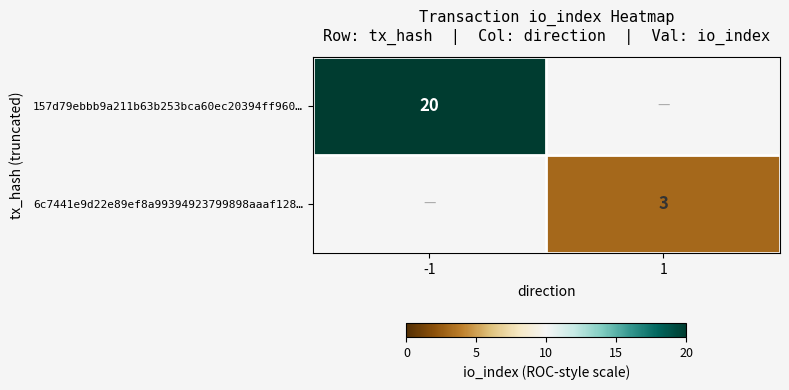

The 157d79ebbb9a211b63b253bca60ec20394ff960… series shows 33 at -1. True or false?

False